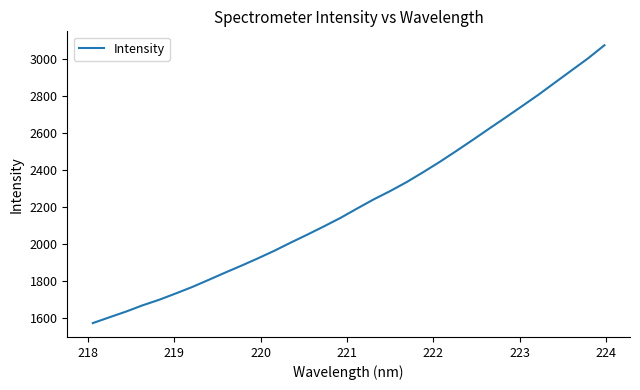

What is the difference between the maximum and minimum values?

1502.1